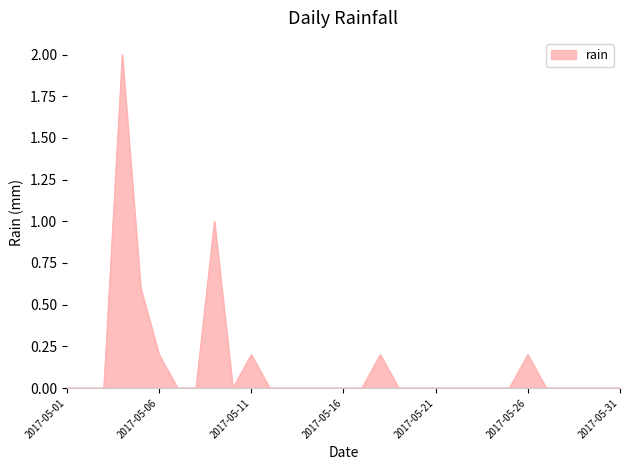

What is the difference between the maximum and minimum values?

2.0